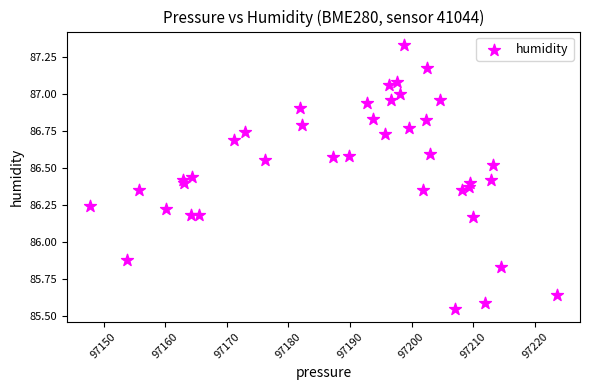

What is the range of Y values (max minus min)?

1.8